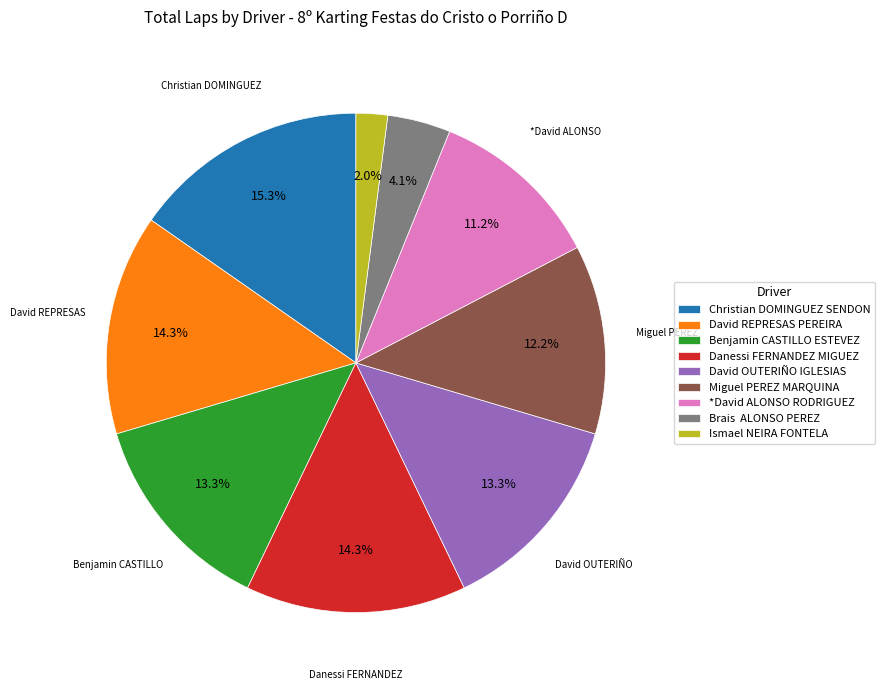

To the nearest percent, what is the difference between the largest and smallest slice percentages?

13%